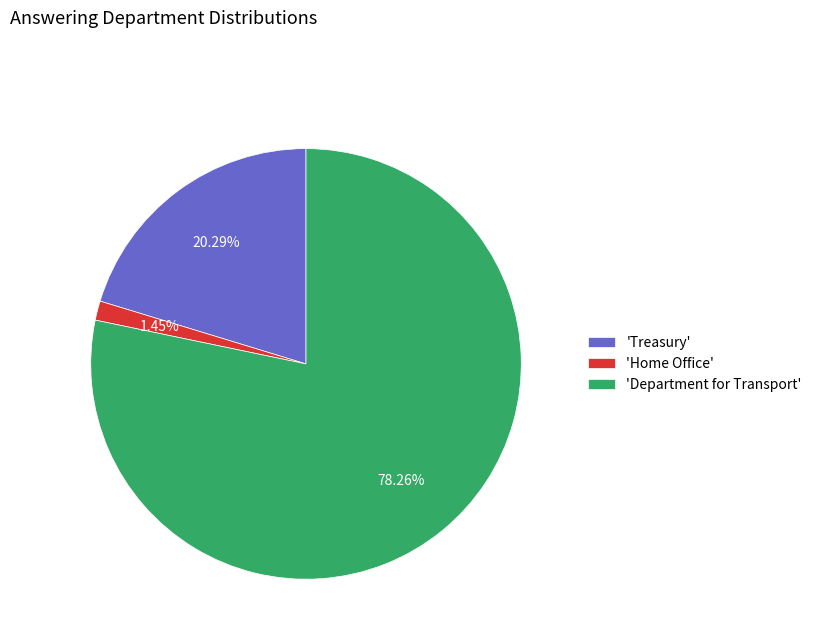

Rank the categories by value from lowest to highest.

'Home Office', 'Treasury', 'Department for Transport'